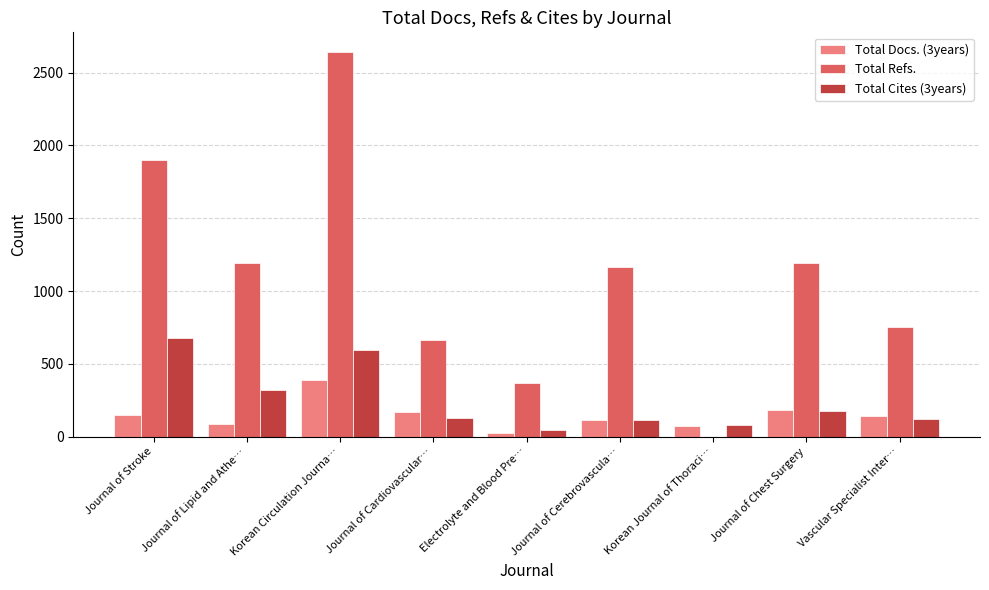

True or false: Total Docs. (3years) has a value of 113 at Journal of Cerebrovascula….

True